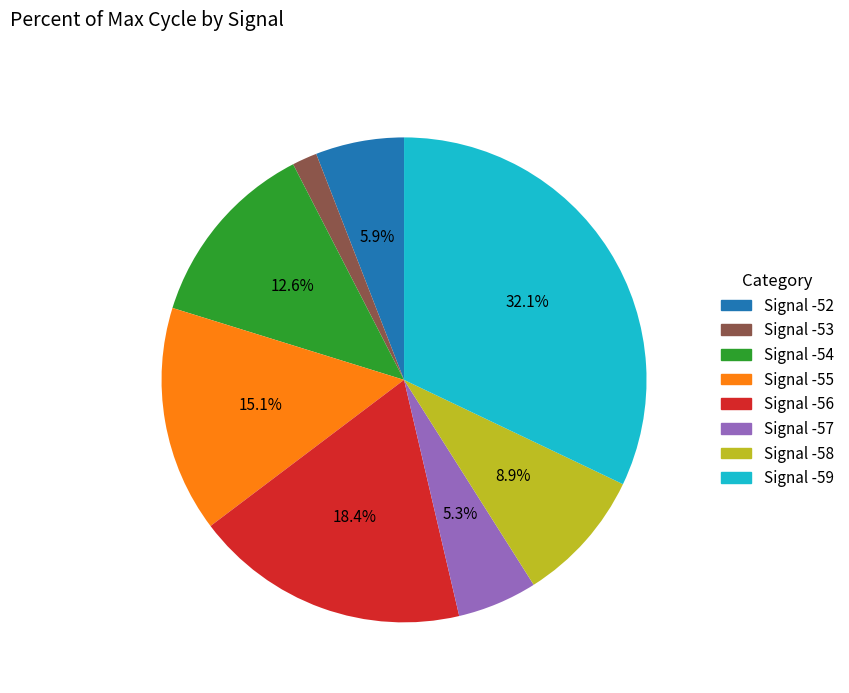

Is there a majority slice in this chart?

No